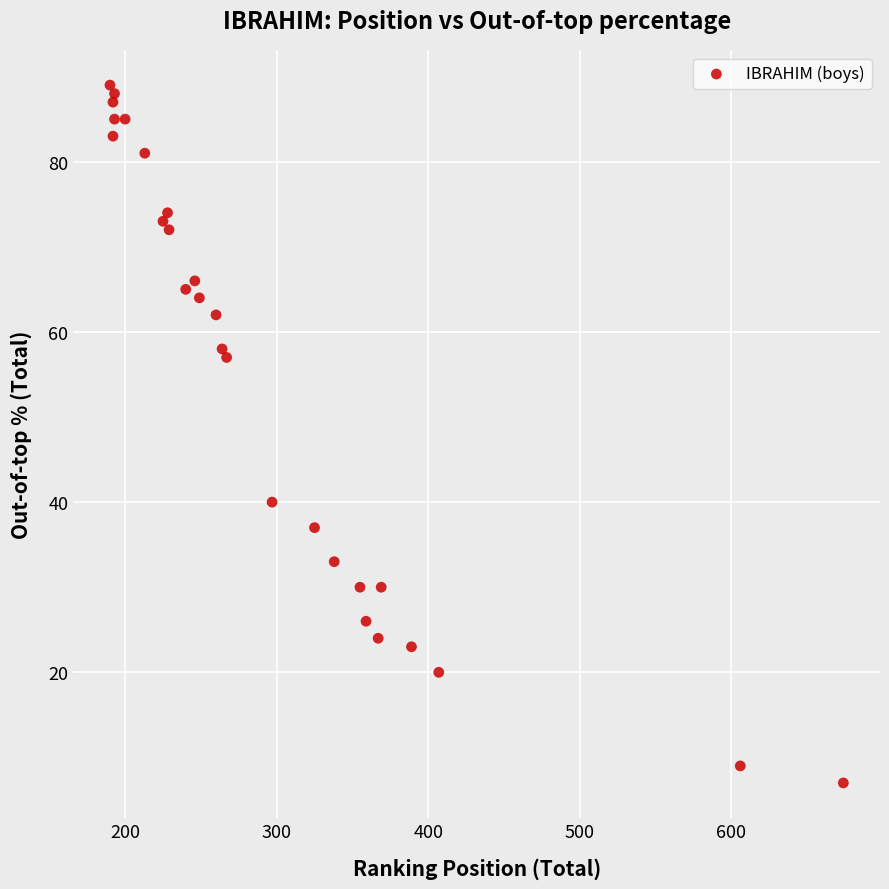

What is the range of X values (max minus min)?

484